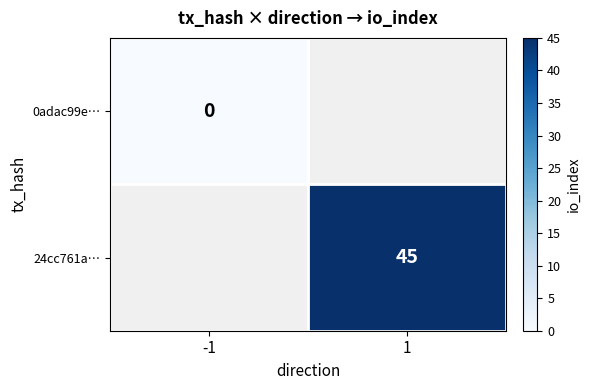

How many distinct data groups are displayed?

2